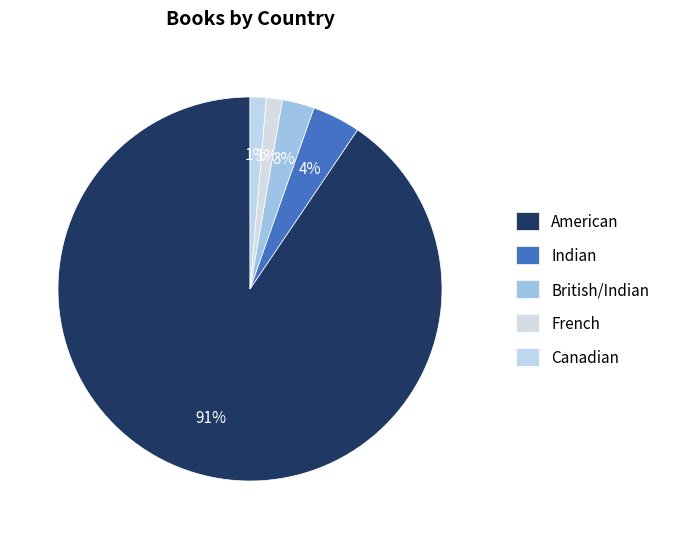

Is there a majority slice in this chart?

Yes